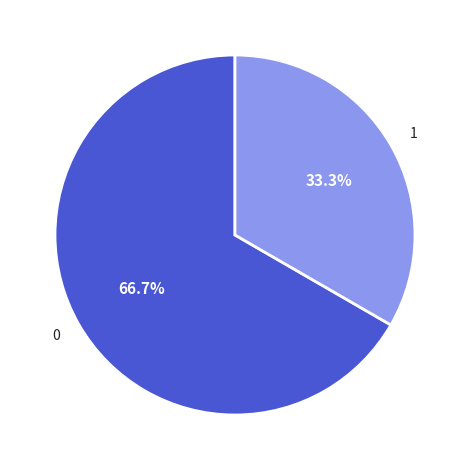

What is the ratio of the value at 0 to the value at 1?

2.0